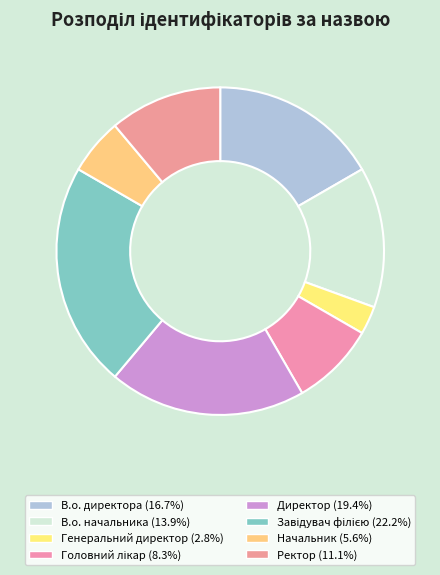

Does any single category account for the majority?

No